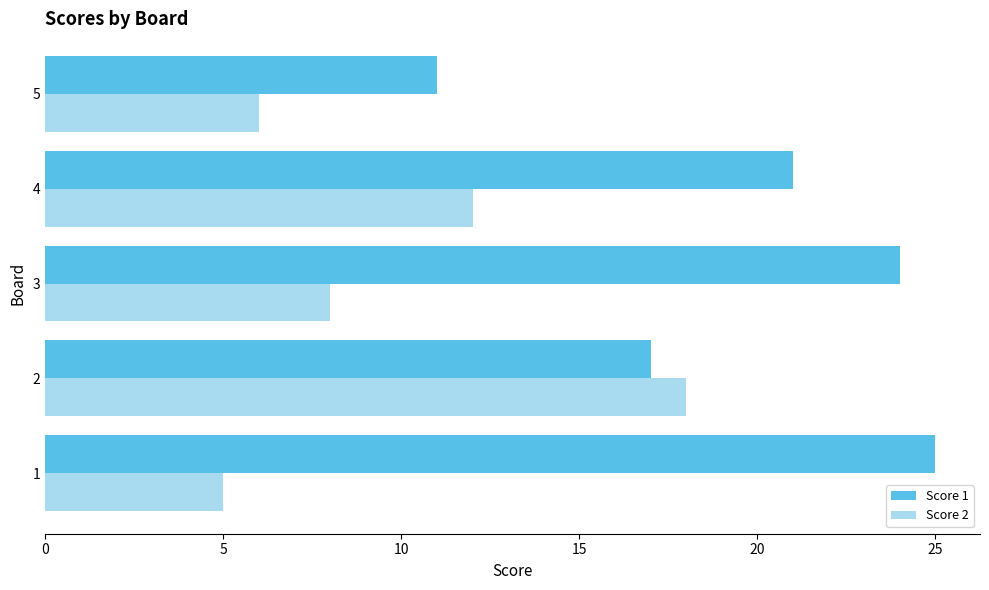

List the series in order of their peak value, highest first.

Score 1, Score 2